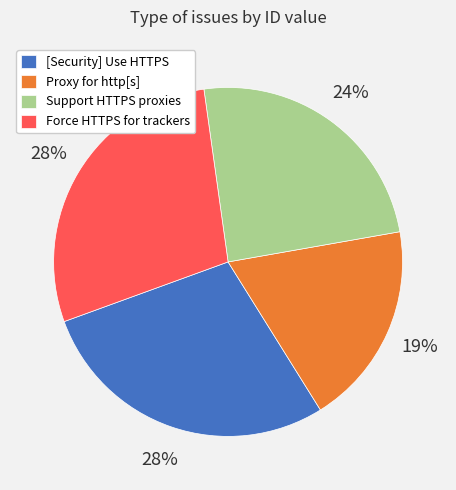

Which category has the smallest portion of the pie?

Proxy for http[s]